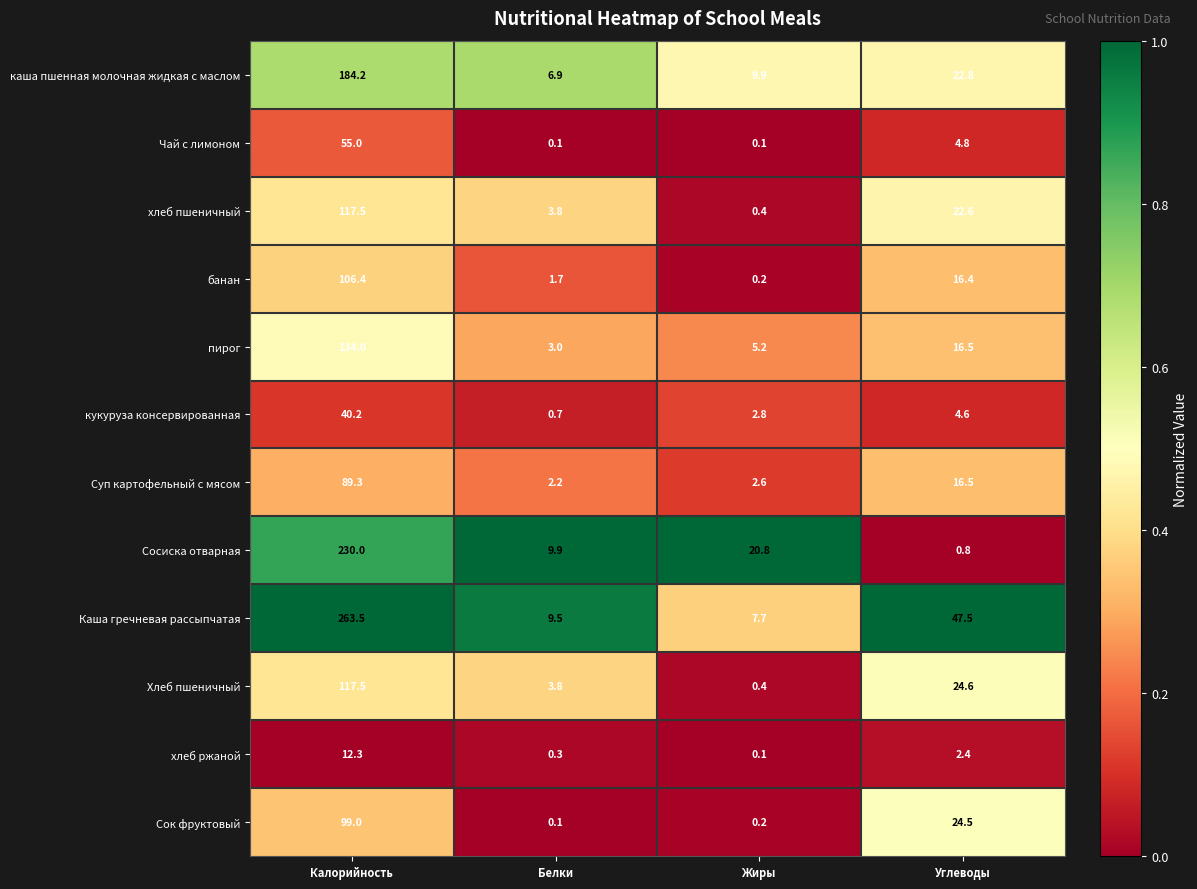

What is the difference between the банан values at Жиры and Калорийность?

106.2